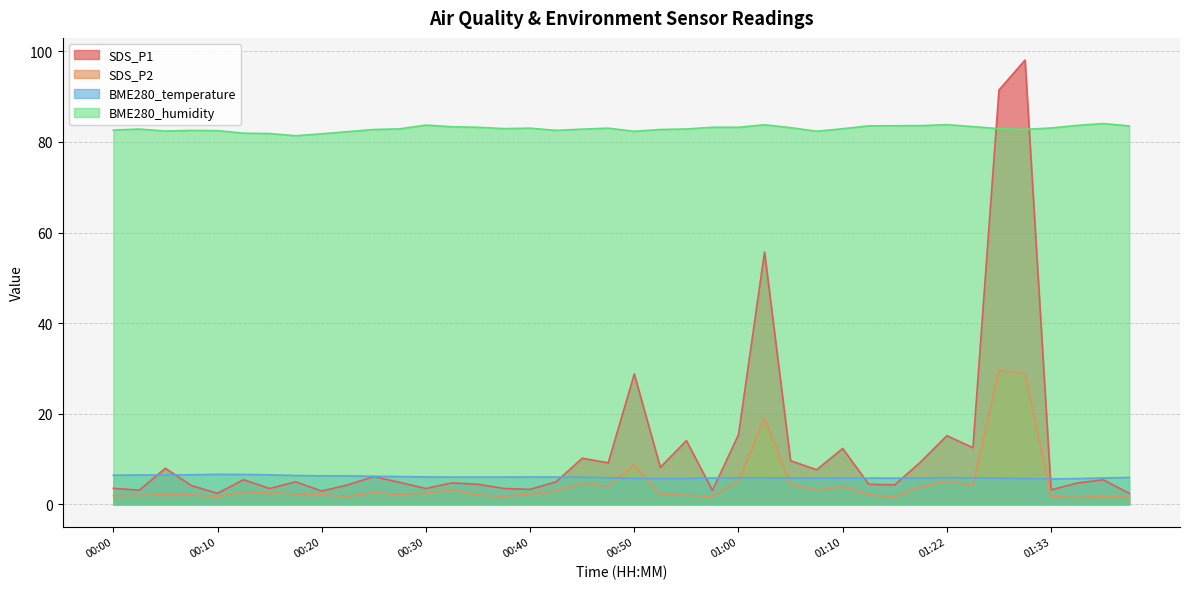

What is the sum of the SDS_P2 values at 01:05 and 01:22?

9.4